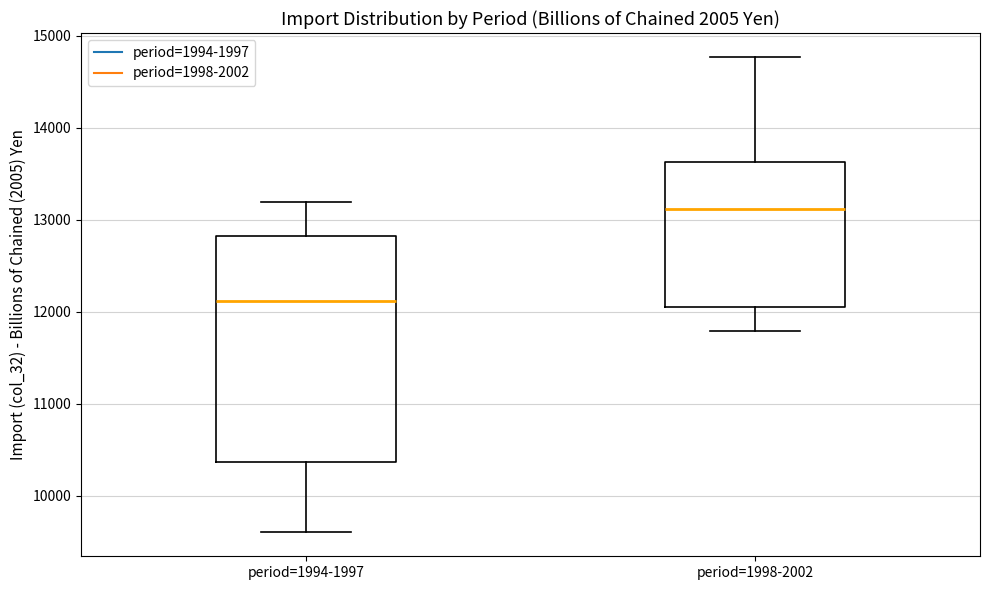

Reading left to right, transcribe this box plot: for each box, give where its median line is, the range the box spans, and where its two whiskers end, as read against the y-axis. The values are not printed on the chart, so give them approximately, as read against the axis.

period=1994-1997: median 12100, box 10400 to 12800, whiskers 9600 to 13200
period=1998-2002: median 13100, box 12100 to 13600, whiskers 11800 to 14800